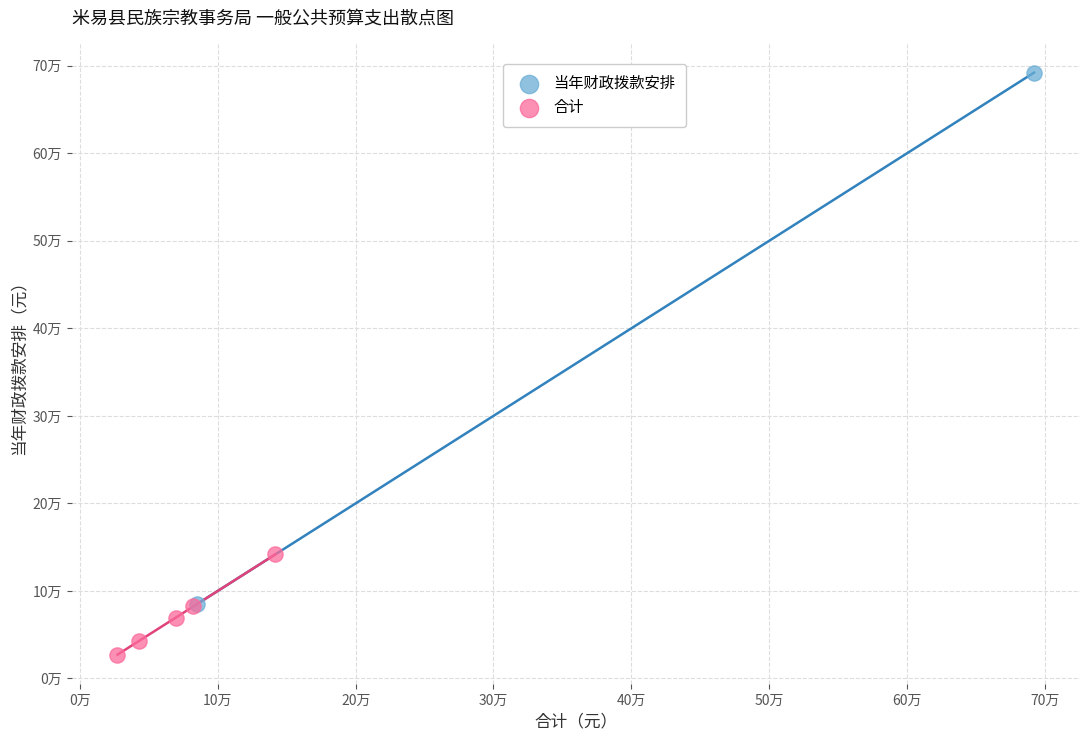

What are all the series names shown in the legend?

当年财政拨款安排, 合计